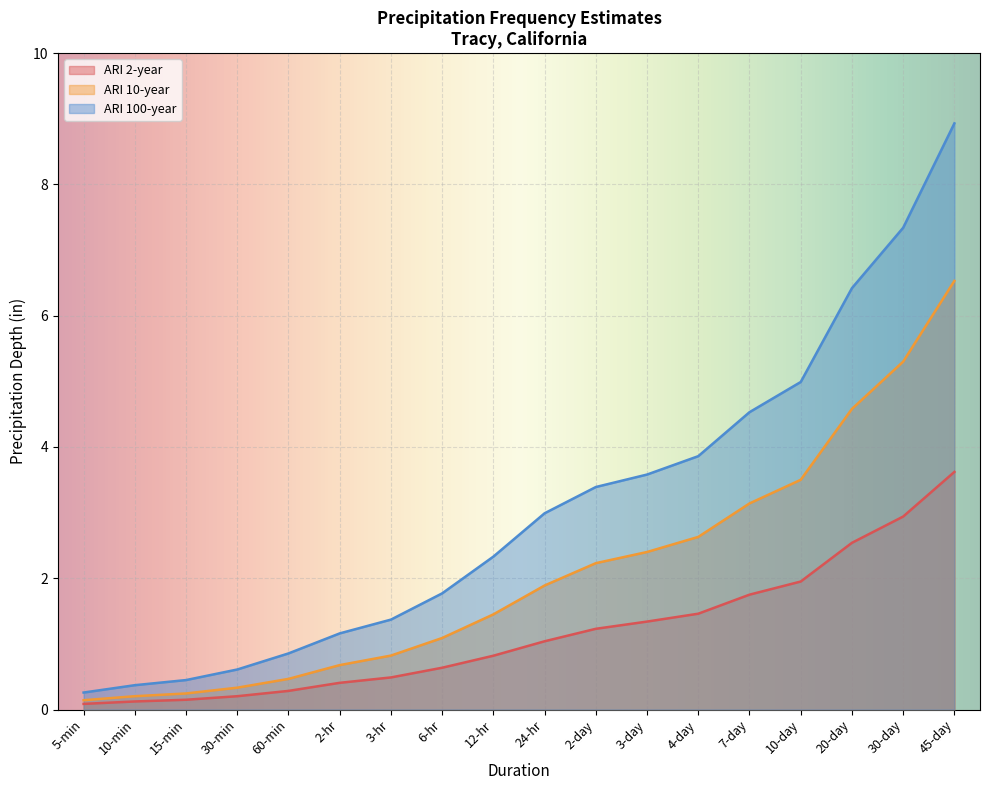

What is the difference between the maximum and minimum values in the ARI 2-year series?

3.5